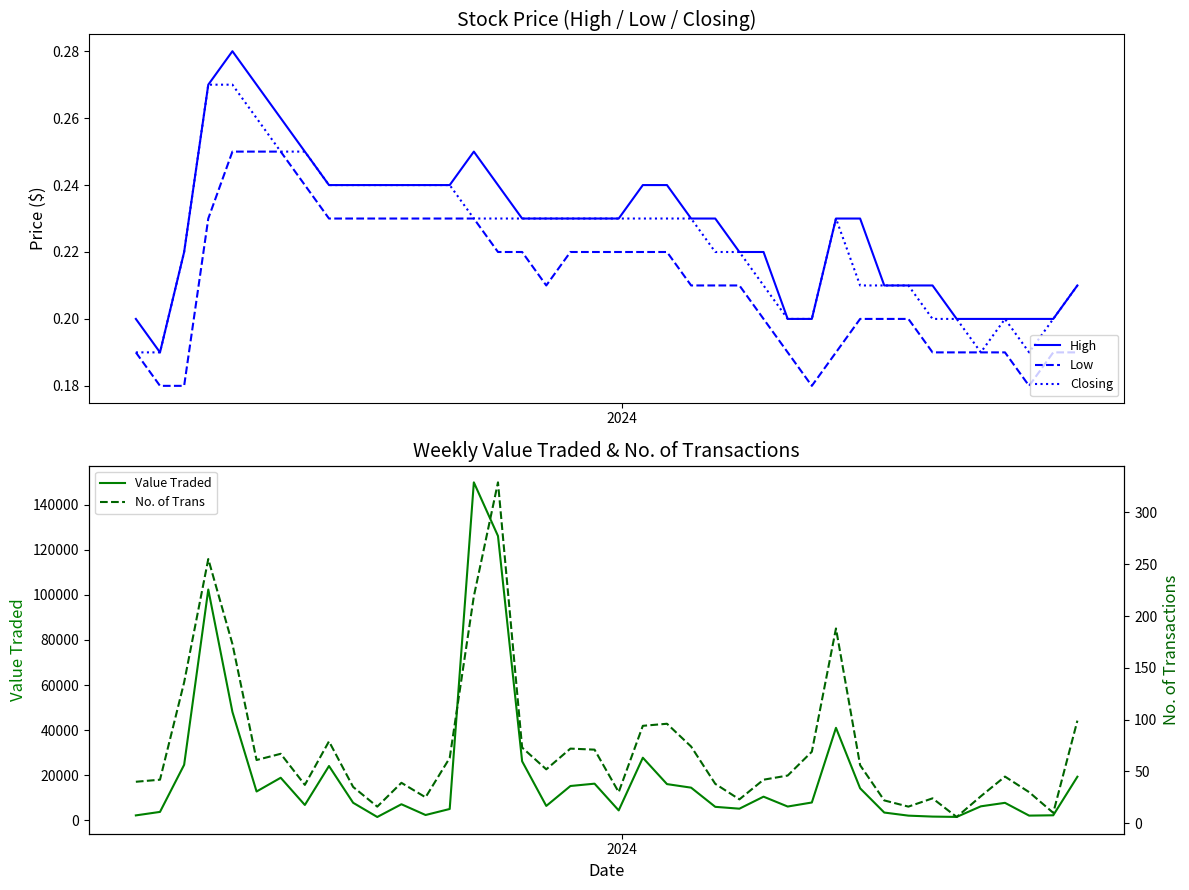

True or false: Low and High cross at least once.

False